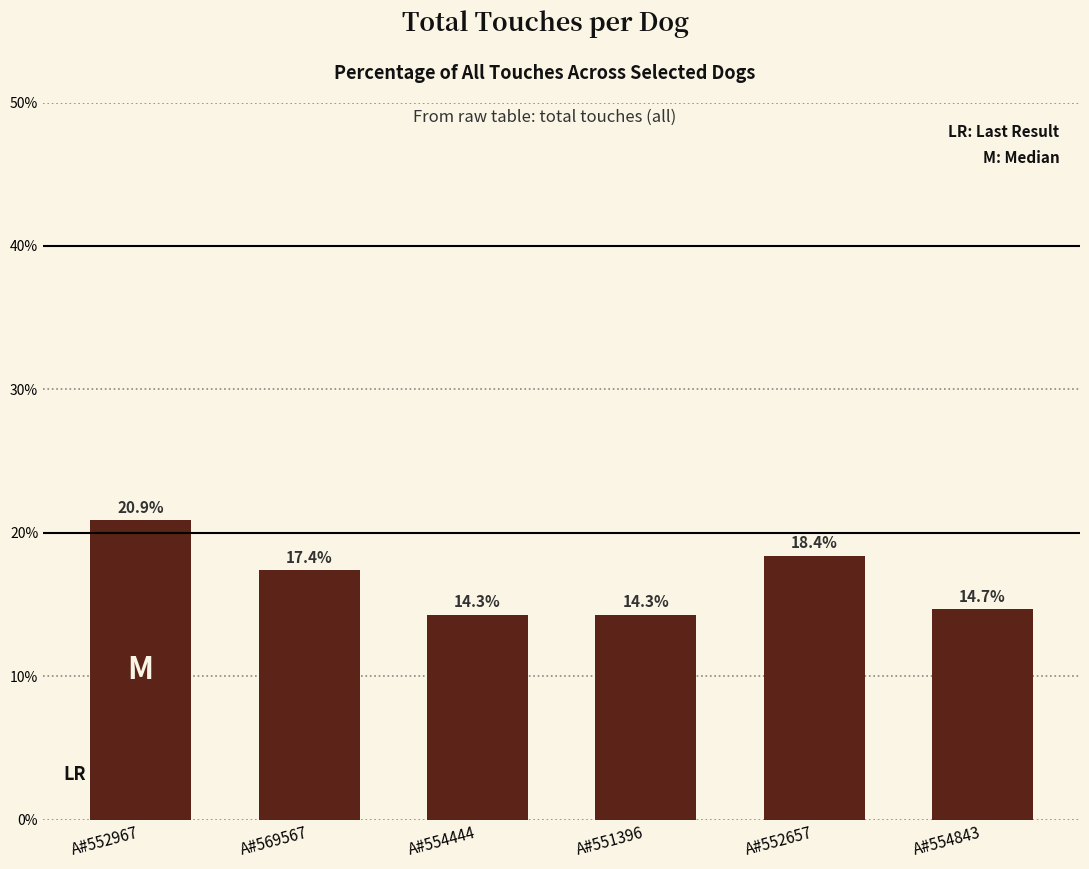

Reading left to right, extract all data points from this chart.

20.9	17.4	14.3	14.3	18.4	14.7